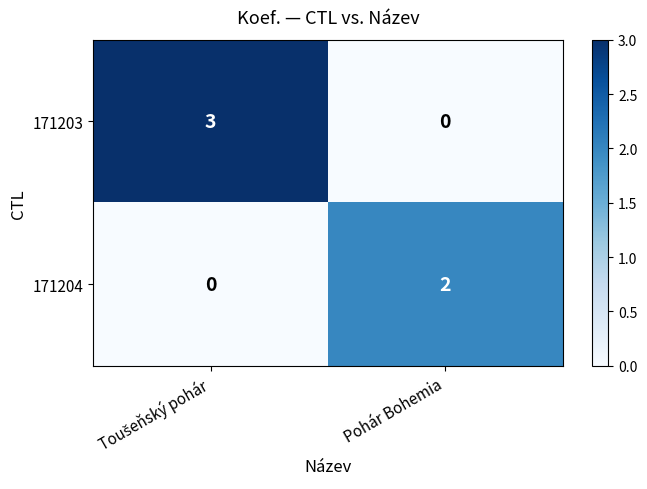

Rank the series at Pohár Bohemia from highest to lowest value.

171204, 171203